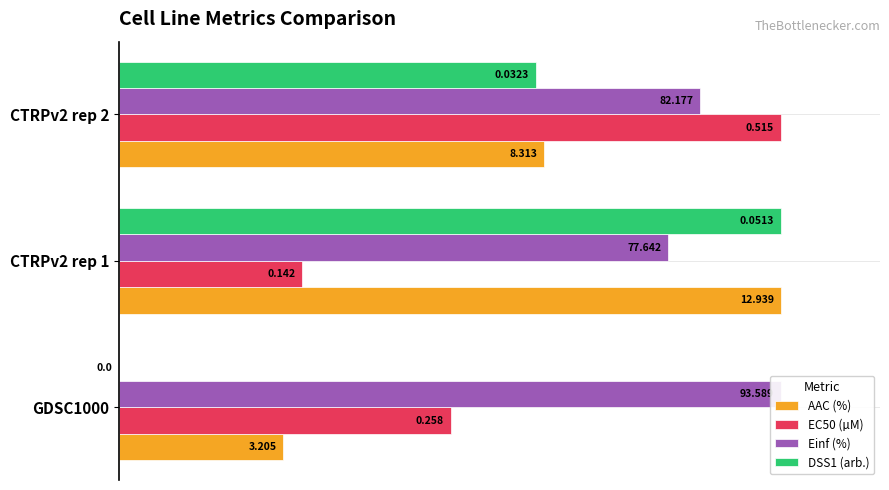

What are all the series names shown in the legend?

AAC (%), EC50 (µM), Einf (%), DSS1 (arb.)